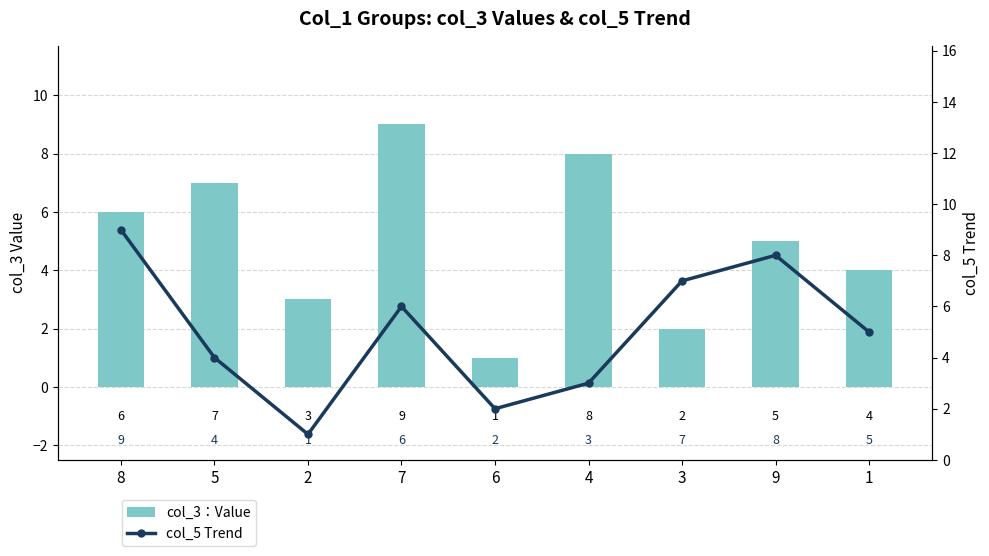

Count the col_3：Value values in the range 3 to 7.

5